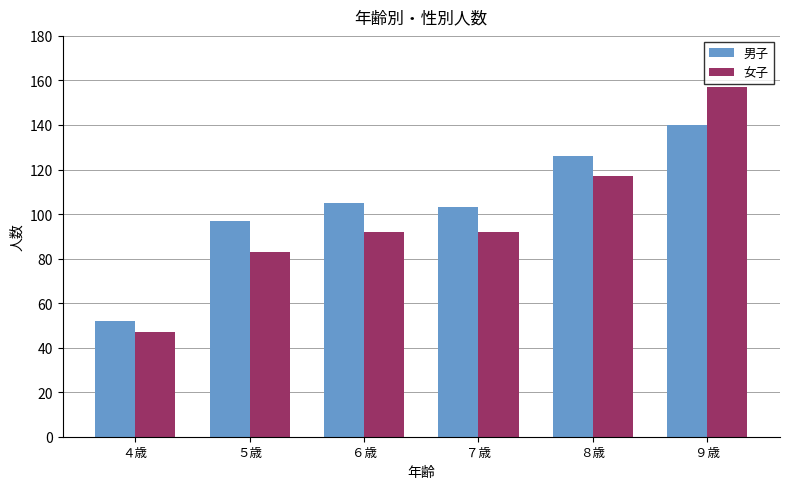

What is the smallest value displayed?

47